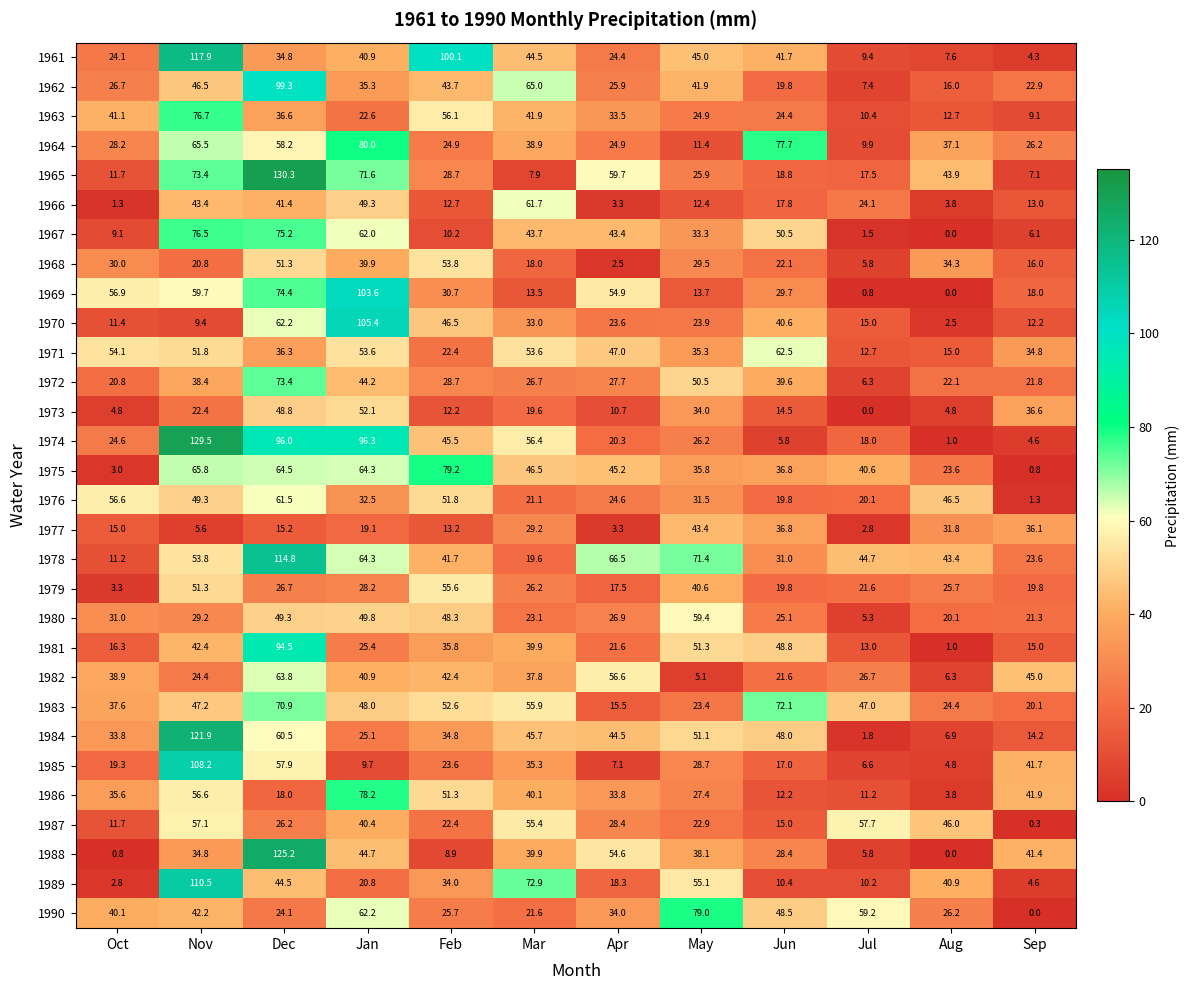

What is the approximate value of 1975 at Jul?

40.6